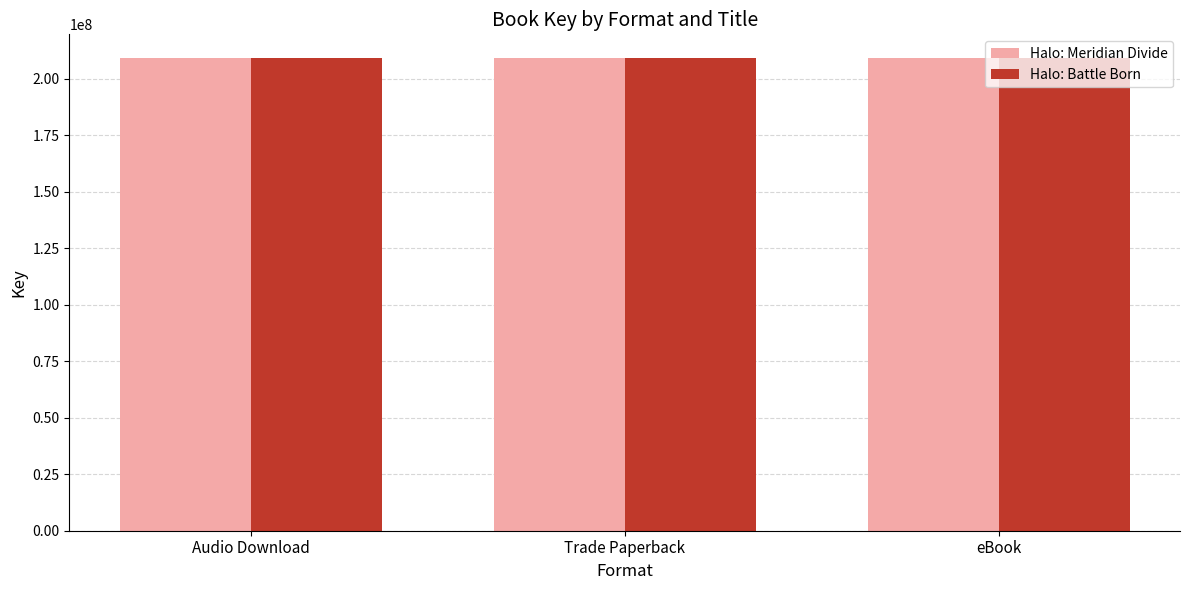

What is the sum of all Halo: Meridian Divide values?

627917526